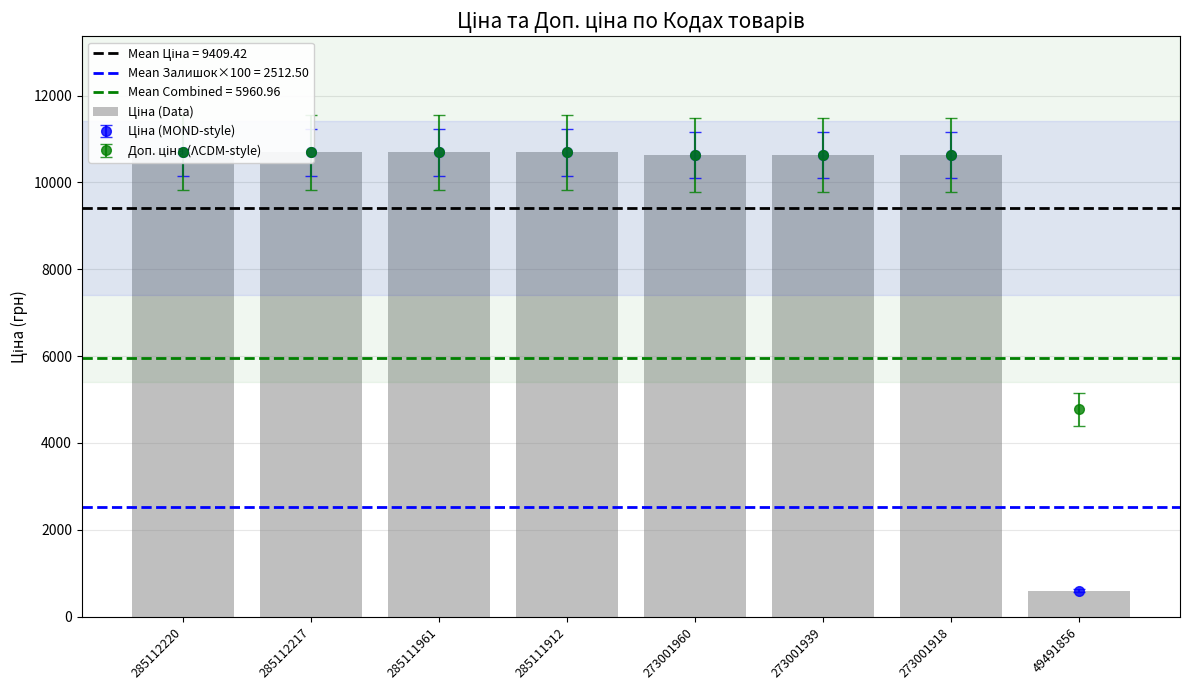

Which has a higher value, 273001939 or 285112220?

285112220